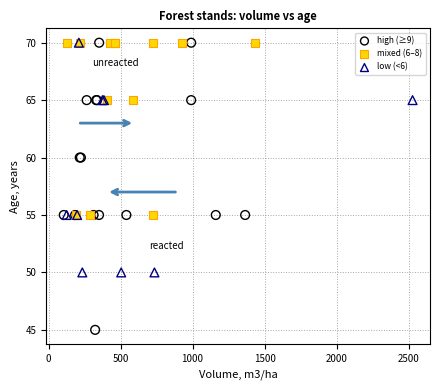

Which series reaches the minimum Y coordinate?

high (≥9)